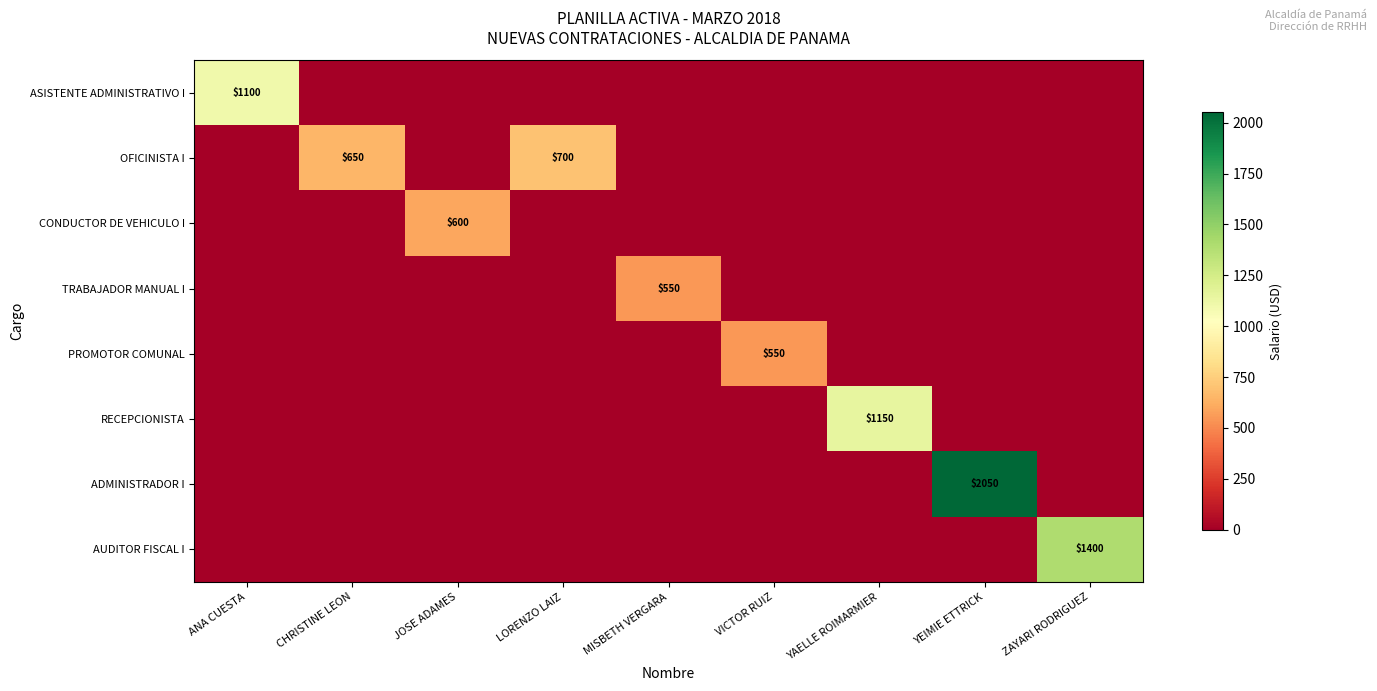

The CONDUCTOR DE VEHICULO I series shows 1010 at JOSE ADAMES. True or false?

False